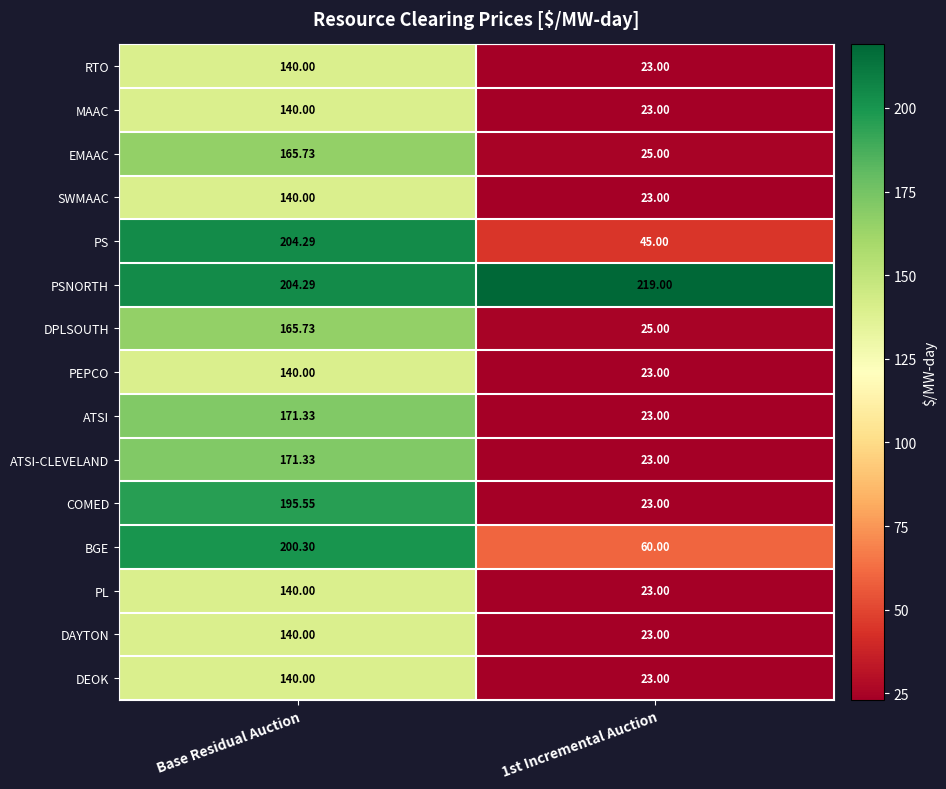

Count the number of data series in this chart.

15